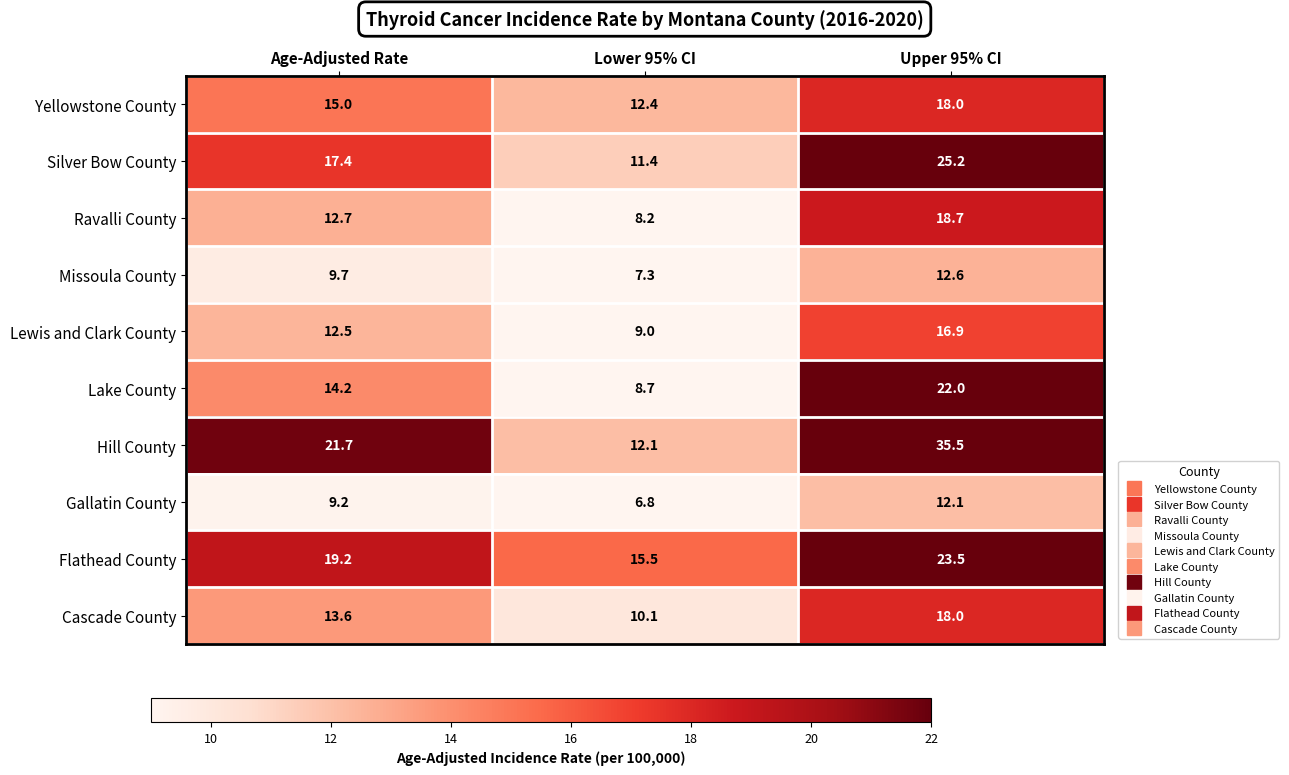

Which label corresponds to the largest value in the chart?

Upper 95% CI